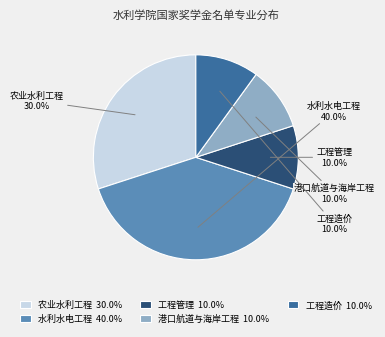

Is the sum of 工程管理 and 工程造价 greater than half?

No